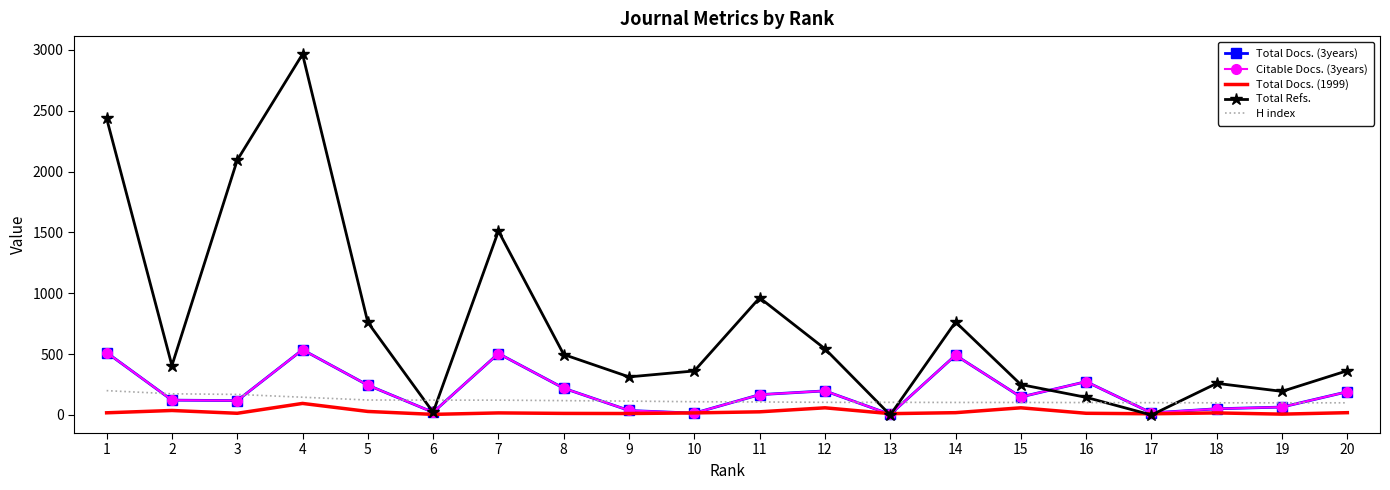

Which series has the largest total across all categories?

Total Refs.